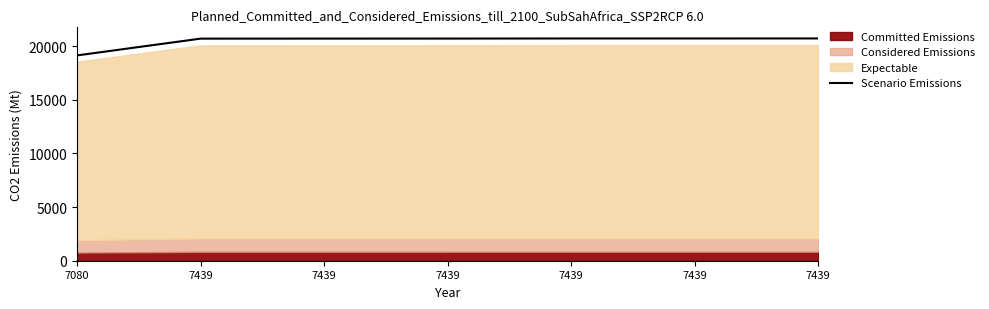

Rank the categories by value from highest to lowest.

7439, 7439, 7439, 7439, 7439, 7439, 7080